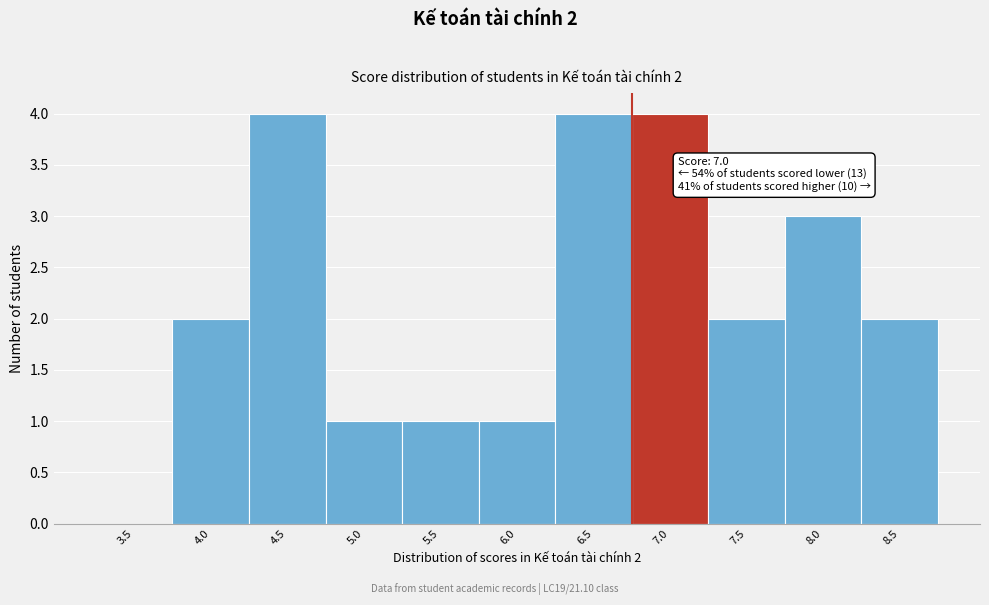

Reading right to left, list all the values displayed in this chart.

8.5=2	8.0=3	7.5=2	7.0=4	6.5=4	6.0=1	5.5=1	5.0=1	4.5=4	4.0=2	3.5=0